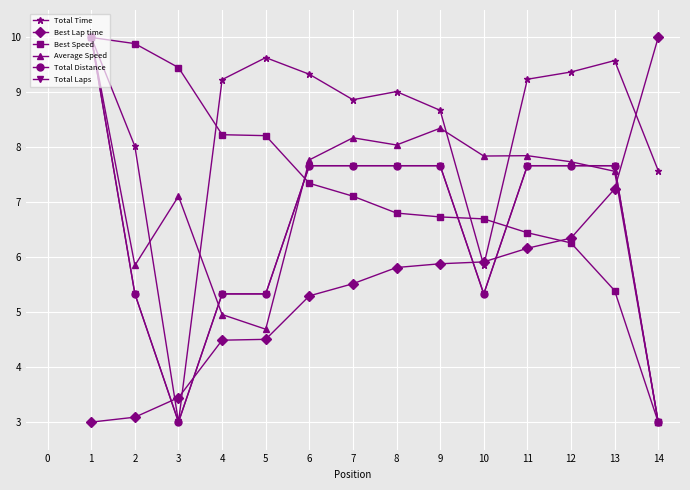

Does the chart have visible grid lines?

Yes